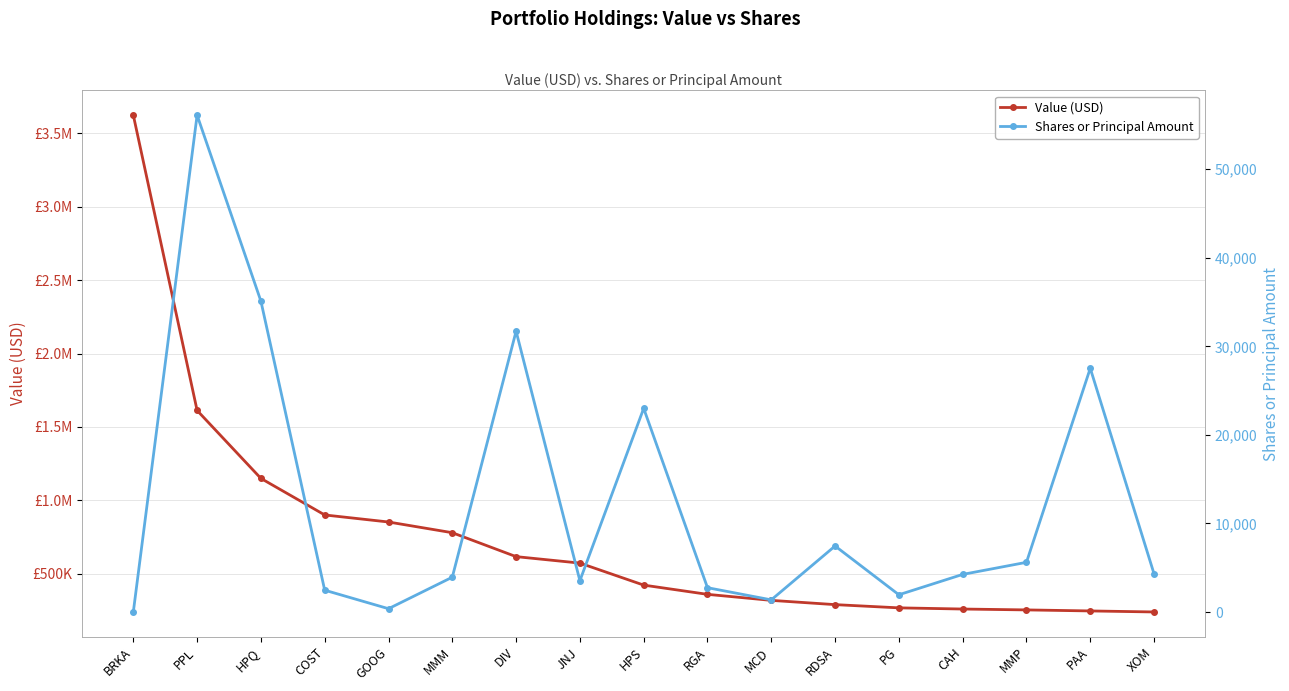

Which series has the largest total across all categories?

Value (USD)